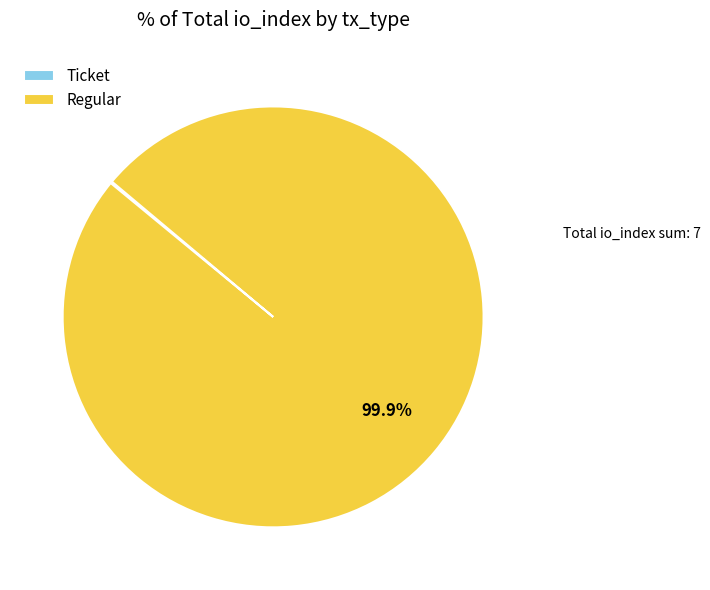

Is there a majority slice in this chart?

Yes